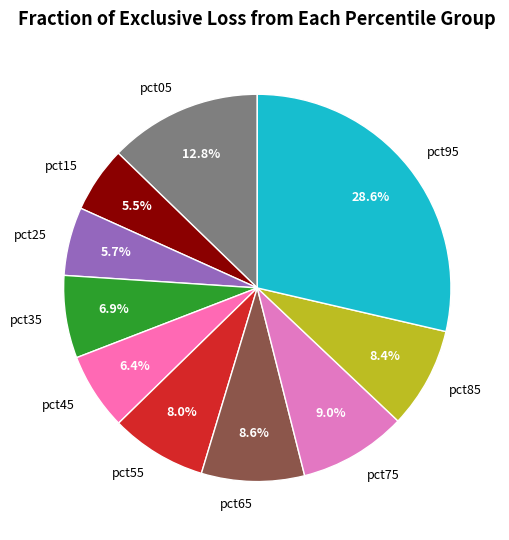

Which has a higher value, pct15 or pct65?

pct65